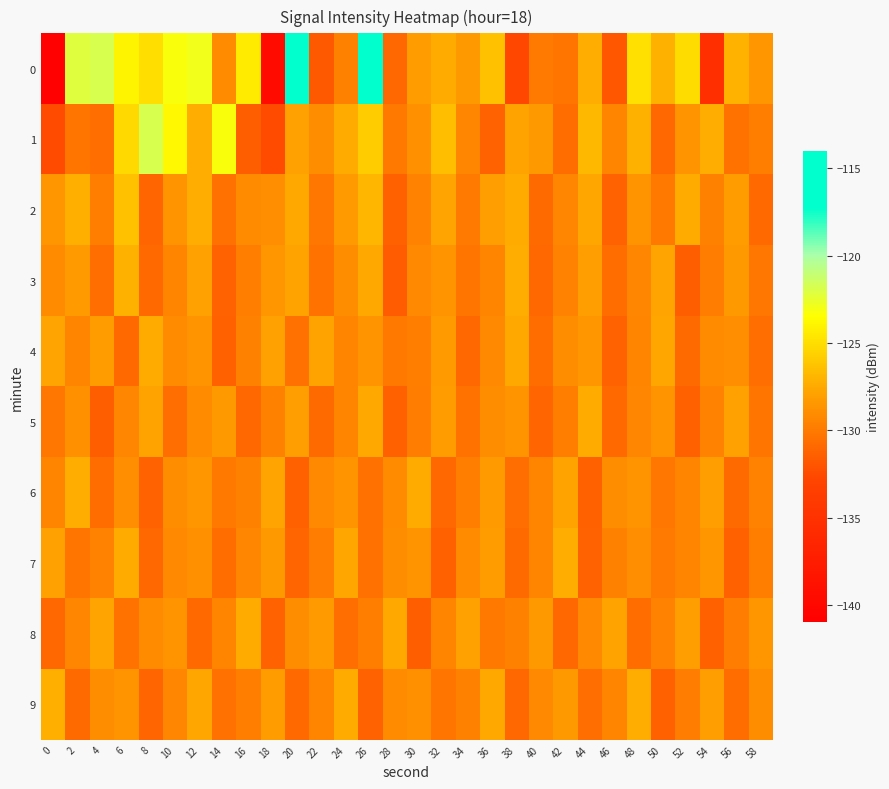

What is the greatest value displayed?

-114.3